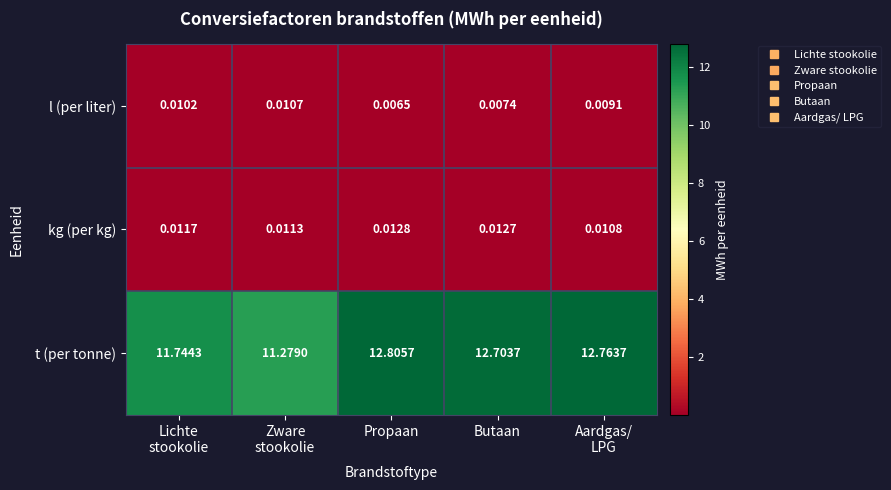

Rank the series by their maximum value, from highest to lowest.

t (per tonne), kg (per kg), l (per liter)